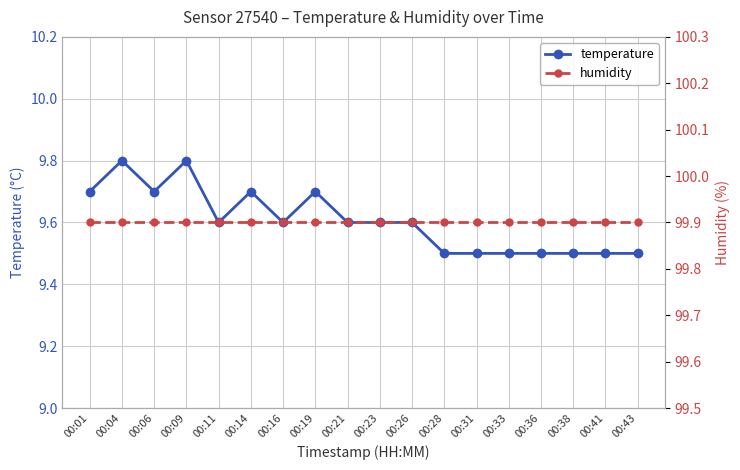

What are all the series names shown in the legend?

temperature, humidity